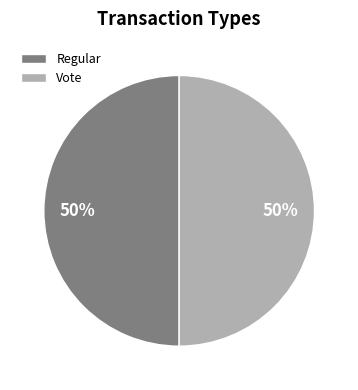

What is the ratio of the value at Vote to the value at Regular?

1.0